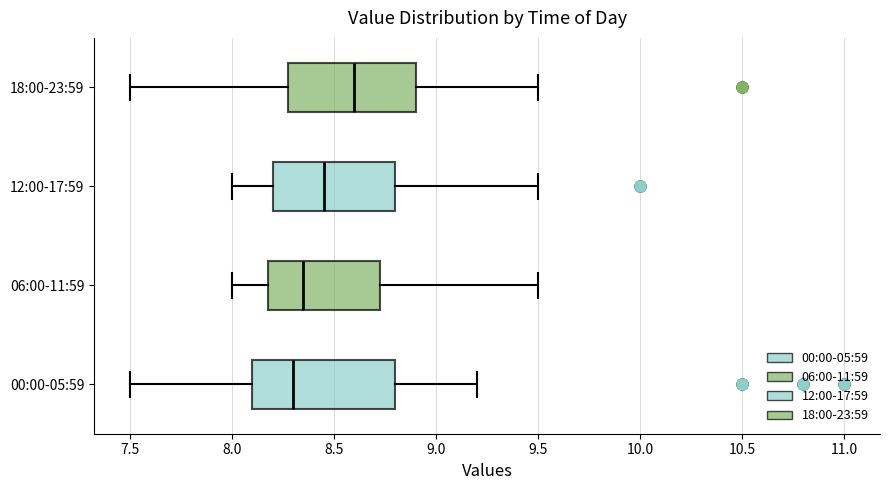

Where is the left edge of the box for 18:00-23:59 on the x-axis? The values are not printed on the chart, so give them approximately, as read against the axis.

8.30